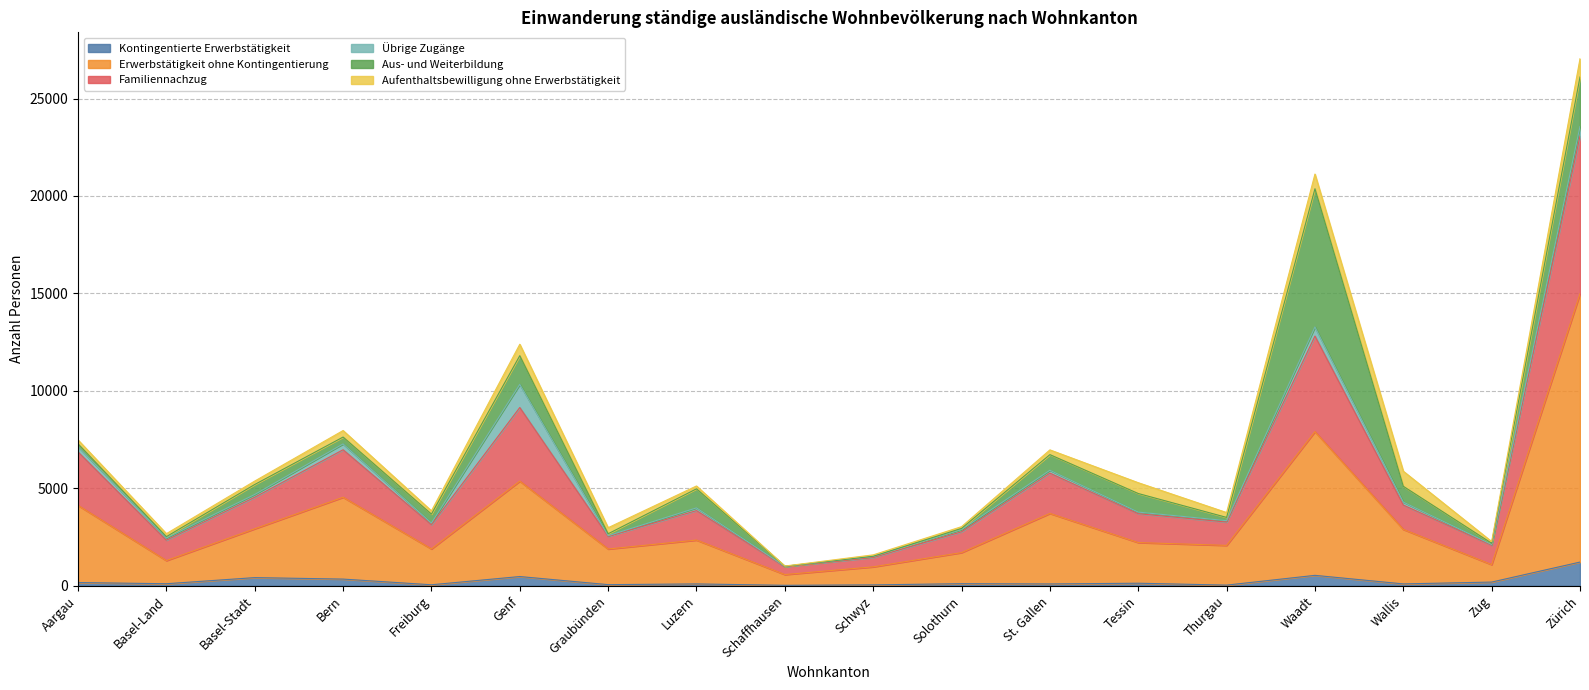

Which category has the highest value in the Kontingentierte Erwerbstätigkeit series?

Zürich